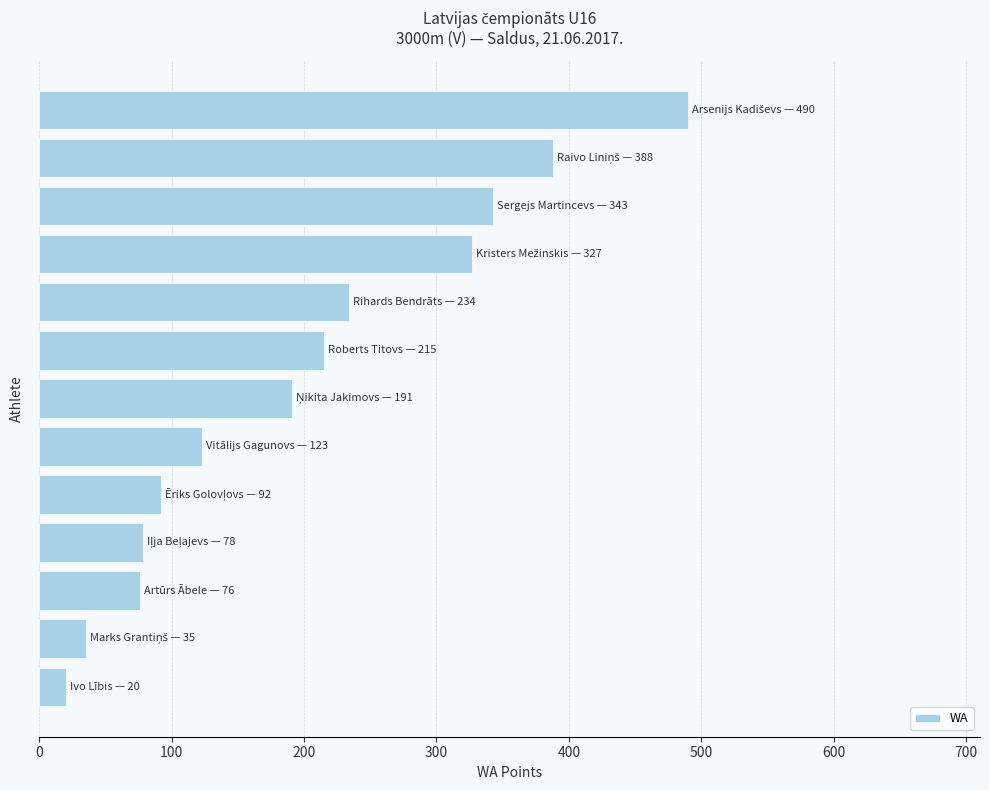

What is the greatest value displayed?

490